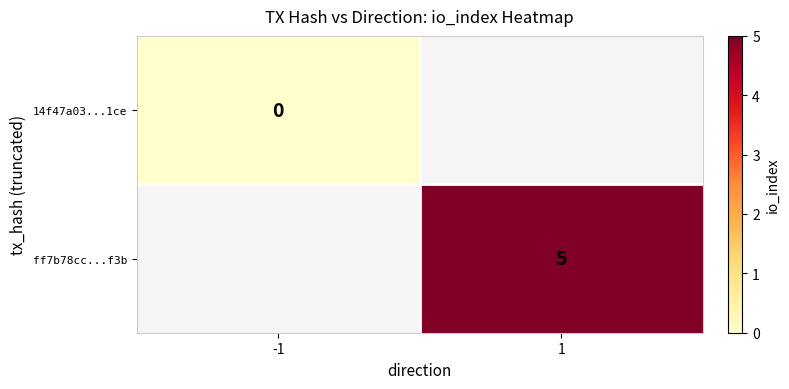

The value of ff7b78cc...f3b at 1 is 5. True or false?

True